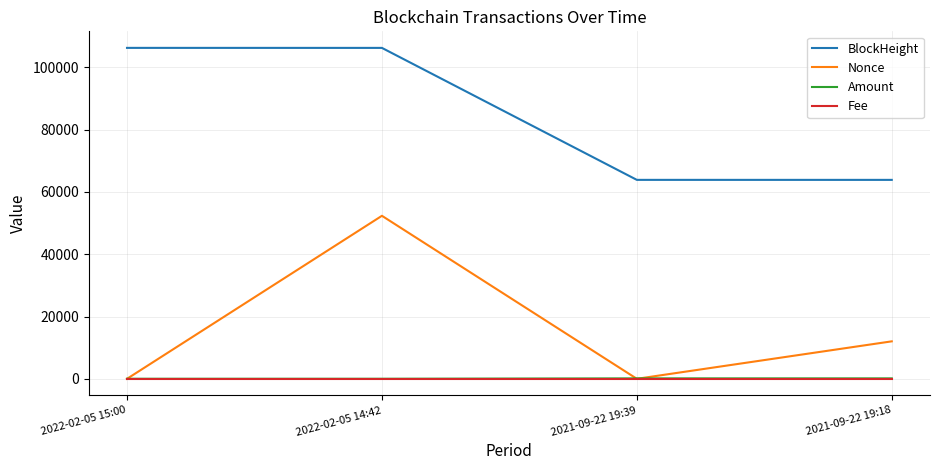

What is the minimum value for Amount?

16.8